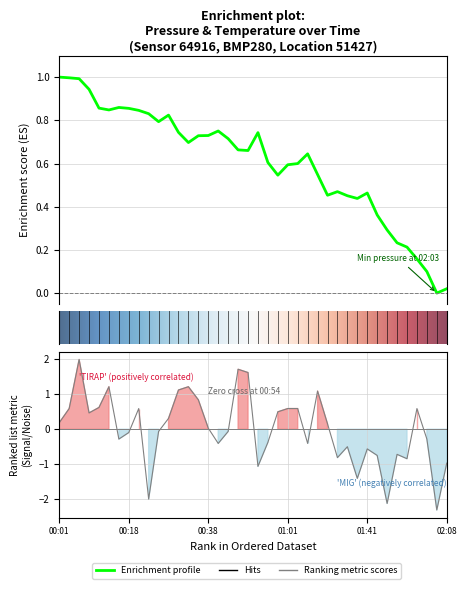

What is the difference between the maximum and minimum values in the pressure series?

1.0